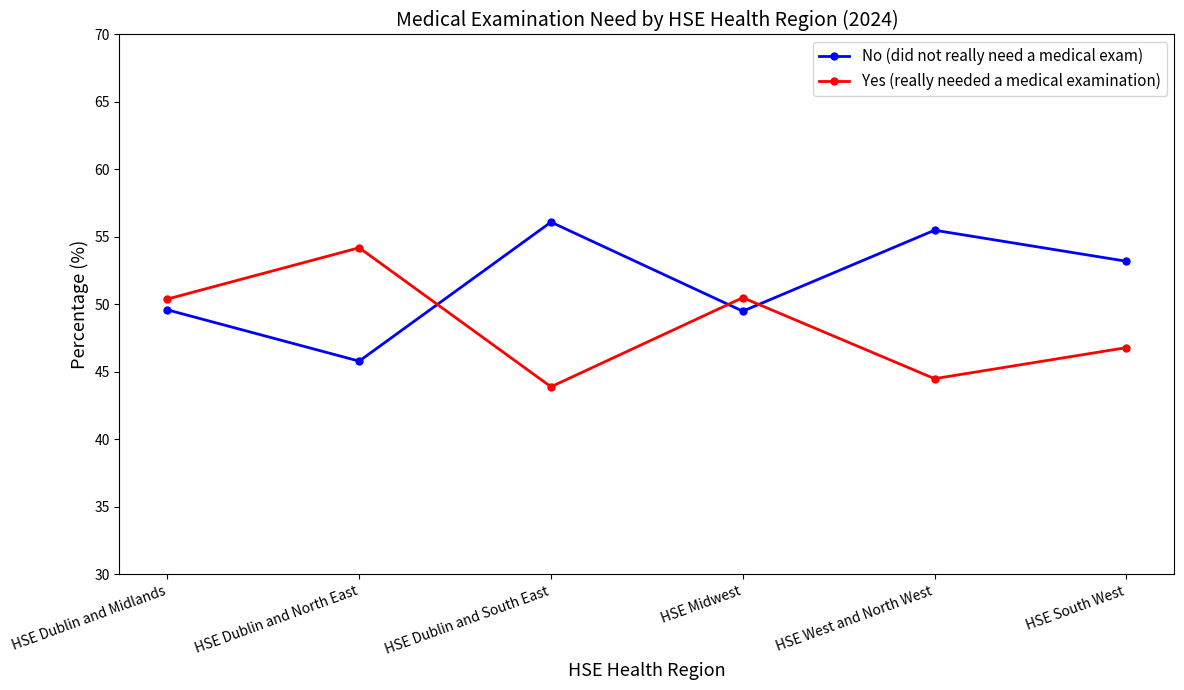

Which series has the largest total across all categories?

No (did not really need a medical exam)